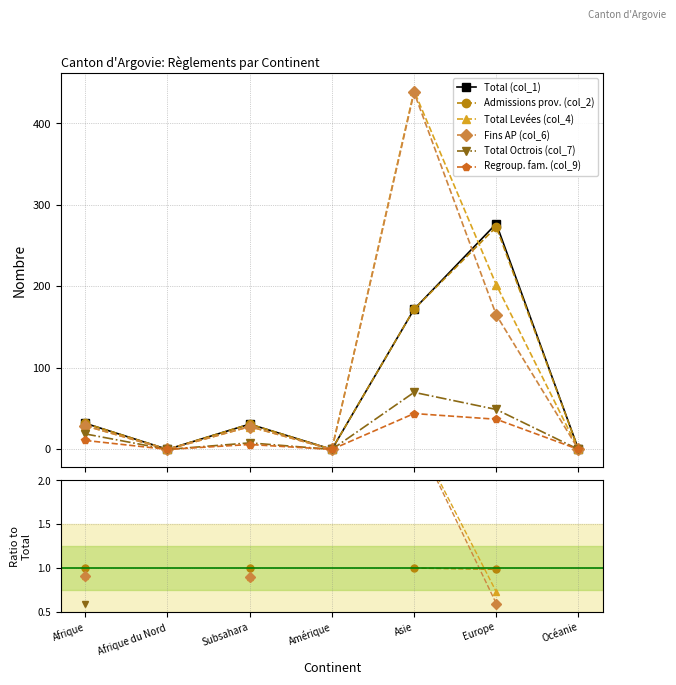

At which label does Total (col_1) reach its peak?

Europe